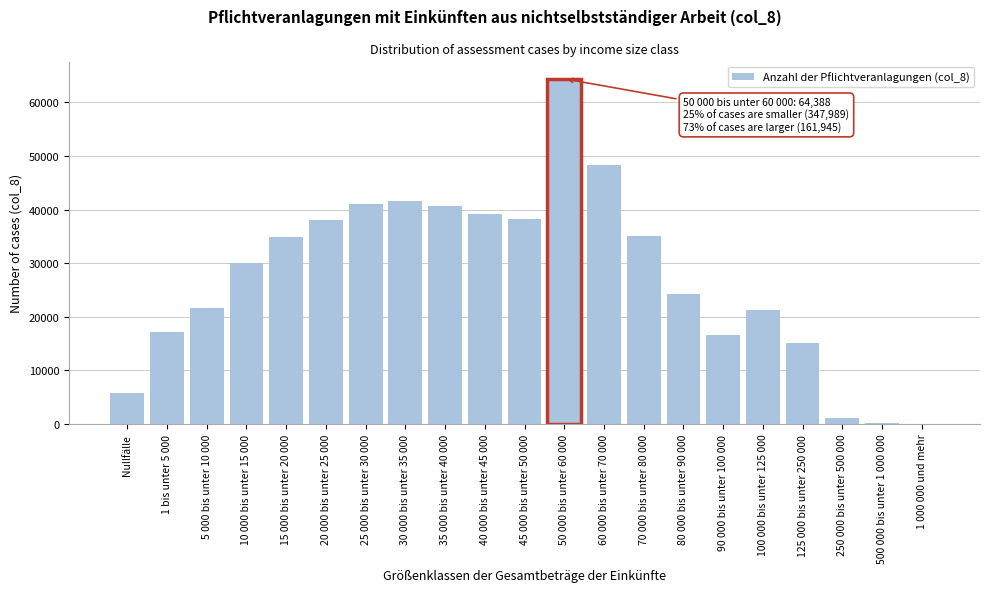

What is the greatest value displayed?

64388